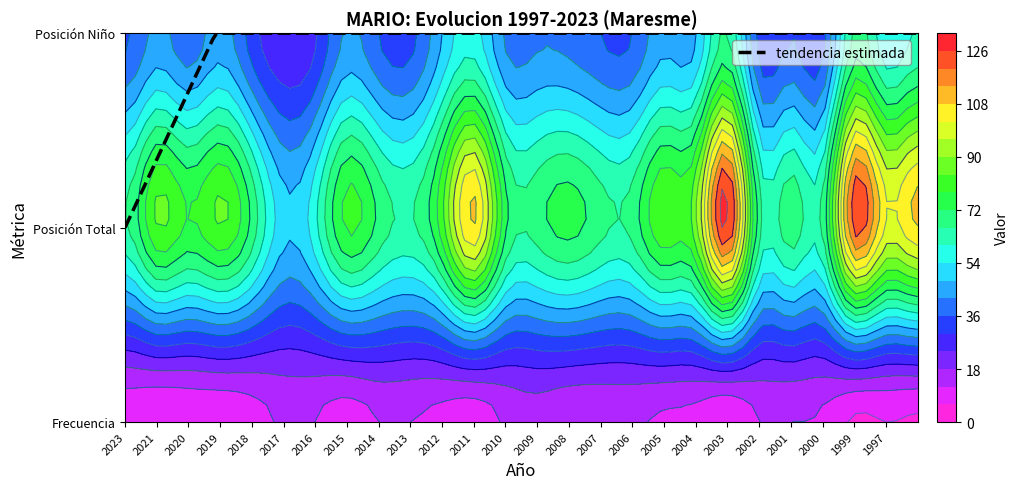

At 2017, list the series in order from largest to smallest.

Posicion_Total, Posicion_Nino, Frecuencia